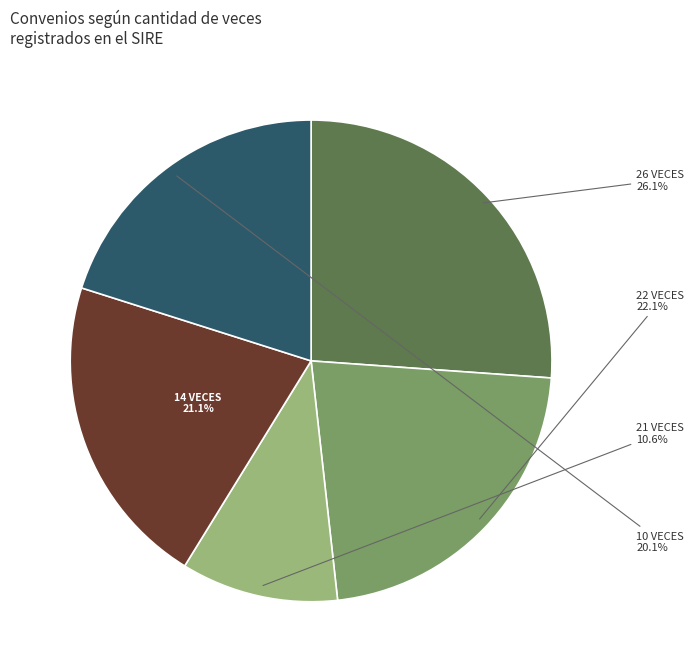

Does any single category account for the majority?

No